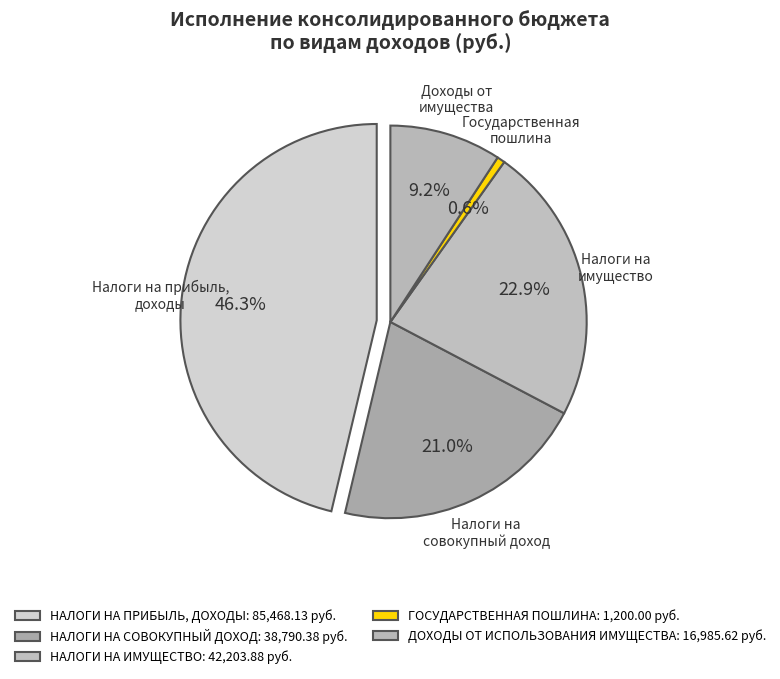

Between НАЛОГИ НА СОВОКУПНЫЙ ДОХОД and ДОХОДЫ ОТ ИСПОЛЬЗОВАНИЯ ИМУЩЕСТВА, which is larger?

НАЛОГИ НА СОВОКУПНЫЙ ДОХОД